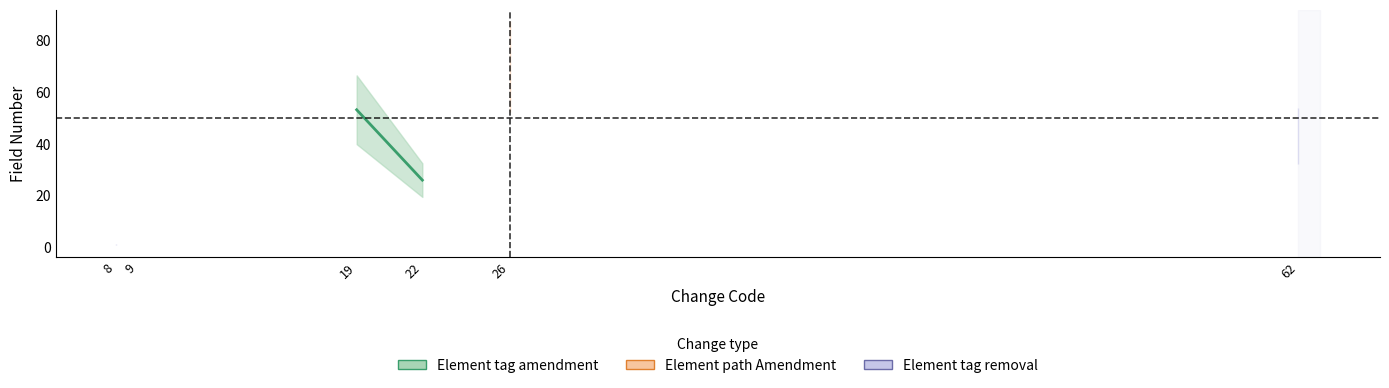

At which category does the chart reach its minimum across all series?

8